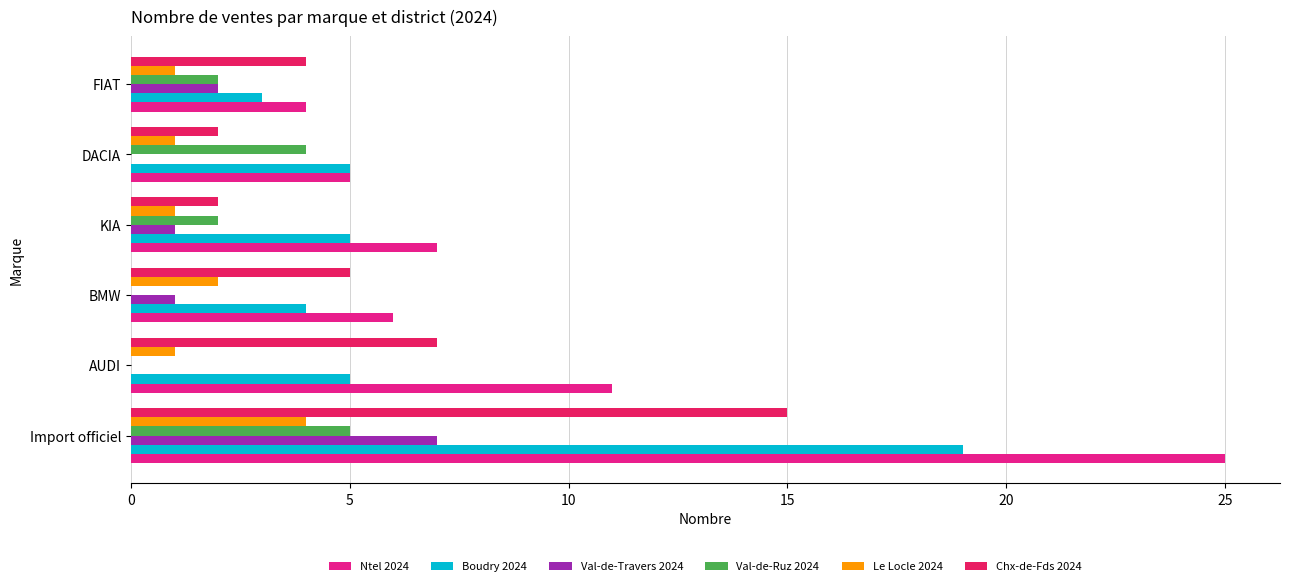

Which series changed the most between Import officiel and KIA?

Ntel 2024